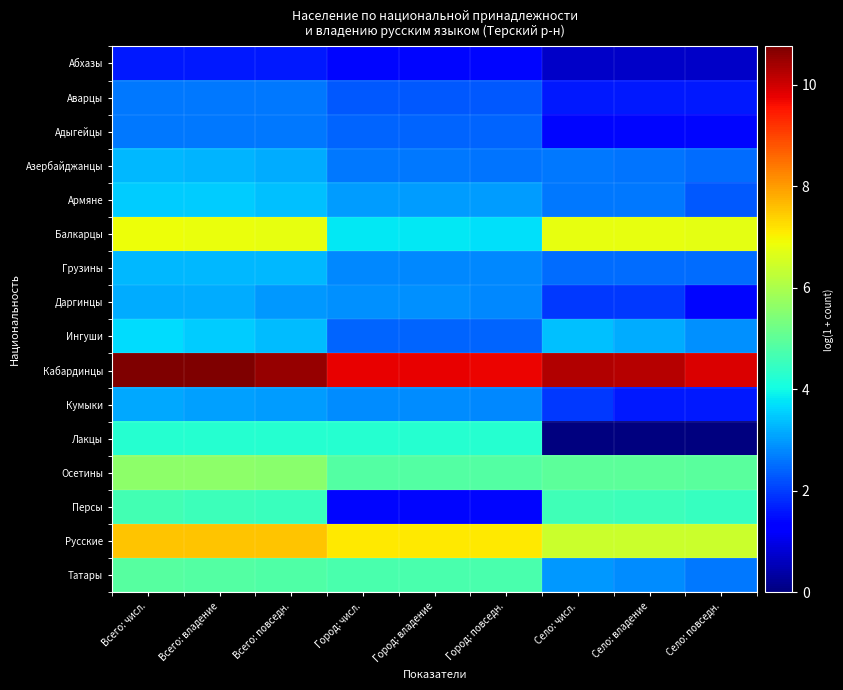

Reading left to right, transcribe all the data shown in this chart.

Абхазы: Всего: числ.=1.6	Всего: владение=1.6	Всего: повседн.=1.6	Город: числ.=1.4	Город: владение=1.4	Город: повседн.=1.4	Село: числ.=0.7	Село: владение=0.7	Село: повседн.=0.7
Аварцы: Всего: числ.=2.6	Всего: владение=2.6	Всего: повседн.=2.6	Город: числ.=2.3	Город: владение=2.3	Город: повседн.=2.3	Село: числ.=1.6	Село: владение=1.6	Село: повседн.=1.6
Адыгейцы: Всего: числ.=2.6	Всего: владение=2.6	Всего: повседн.=2.6	Город: числ.=2.4	Город: владение=2.4	Город: повседн.=2.4	Село: числ.=1.4	Село: владение=1.4	Село: повседн.=1.4
Азербайджанцы: Всего: числ.=3.3	Всего: владение=3.3	Всего: повседн.=3.2	Город: числ.=2.6	Город: владение=2.6	Город: повседн.=2.6	Село: числ.=2.6	Село: владение=2.6	Село: повседн.=2.5
Армяне: Всего: числ.=3.5	Всего: владение=3.5	Всего: повседн.=3.4	Город: числ.=3.0	Город: владение=3.0	Город: повседн.=3.0	Село: числ.=2.6	Село: владение=2.6	Село: повседн.=2.3
Балкарцы: Всего: числ.=6.8	Всего: владение=6.8	Всего: повседн.=6.8	Город: числ.=3.8	Город: владение=3.8	Город: повседн.=3.7	Село: числ.=6.8	Село: владение=6.8	Село: повседн.=6.8
Грузины: Всего: числ.=3.3	Всего: владение=3.3	Всего: повседн.=3.3	Город: числ.=2.8	Город: владение=2.8	Город: повседн.=2.8	Село: числ.=2.5	Село: владение=2.5	Село: повседн.=2.5
Даргинцы: Всего: числ.=3.2	Всего: владение=3.2	Всего: повседн.=2.9	Город: числ.=2.9	Город: владение=2.9	Город: повседн.=2.8	Село: числ.=1.9	Село: владение=1.9	Село: повседн.=1.4
Ингуши: Всего: числ.=3.7	Всего: владение=3.5	Всего: повседн.=3.3	Город: числ.=2.4	Город: владение=2.4	Город: повседн.=2.4	Село: числ.=3.4	Село: владение=3.2	Село: повседн.=2.9
Кабардинцы: Всего: числ.=10.8	Всего: владение=10.7	Всего: повседн.=10.5	Город: числ.=9.8	Город: владение=9.7	Город: повседн.=9.7	Село: числ.=10.3	Село: владение=10.2	Село: повседн.=9.9
Кумыки: Всего: числ.=3.1	Всего: владение=3.0	Всего: повседн.=3.0	Город: числ.=2.8	Город: владение=2.8	Город: повседн.=2.8	Село: числ.=1.9	Село: владение=1.6	Село: повседн.=1.6
Лакцы: Всего: числ.=4.3	Всего: владение=4.2	Всего: повседн.=4.2	Город: числ.=4.3	Город: владение=4.2	Город: повседн.=4.2	Село: числ.=0.0	Село: владение=0.0	Село: повседн.=0.0
Осетины: Всего: числ.=5.6	Всего: владение=5.6	Всего: повседн.=5.6	Город: числ.=4.9	Город: владение=4.9	Город: повседн.=4.9	Село: числ.=5.0	Село: владение=5.0	Село: повседн.=4.9
Персы: Всего: числ.=4.6	Всего: владение=4.6	Всего: повседн.=4.5	Город: числ.=1.4	Город: владение=1.4	Город: повседн.=1.4	Село: числ.=4.6	Село: владение=4.5	Село: повседн.=4.5
Русские: Всего: числ.=7.5	Всего: владение=7.5	Всего: повседн.=7.5	Город: числ.=7.1	Город: владение=7.1	Город: повседн.=7.1	Село: числ.=6.4	Село: владение=6.4	Село: повседн.=6.4
Татары: Всего: числ.=4.9	Всего: владение=4.8	Всего: повседн.=4.8	Город: числ.=4.7	Город: владение=4.7	Город: повседн.=4.7	Село: числ.=2.9	Село: владение=2.8	Село: повседн.=2.6